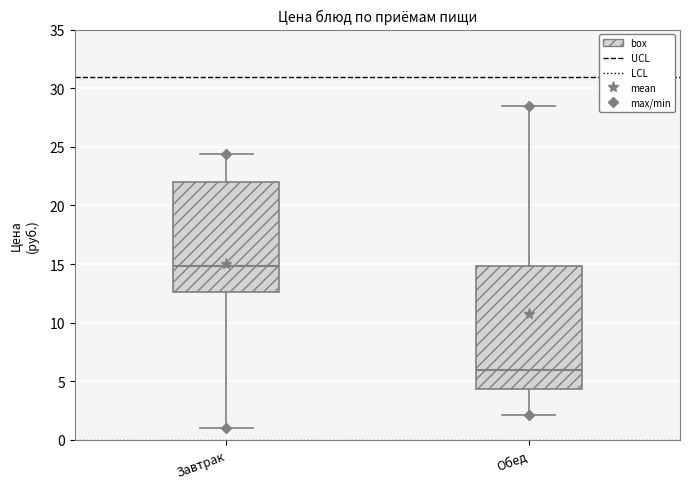

Which box's median line is the lowest?

Обед